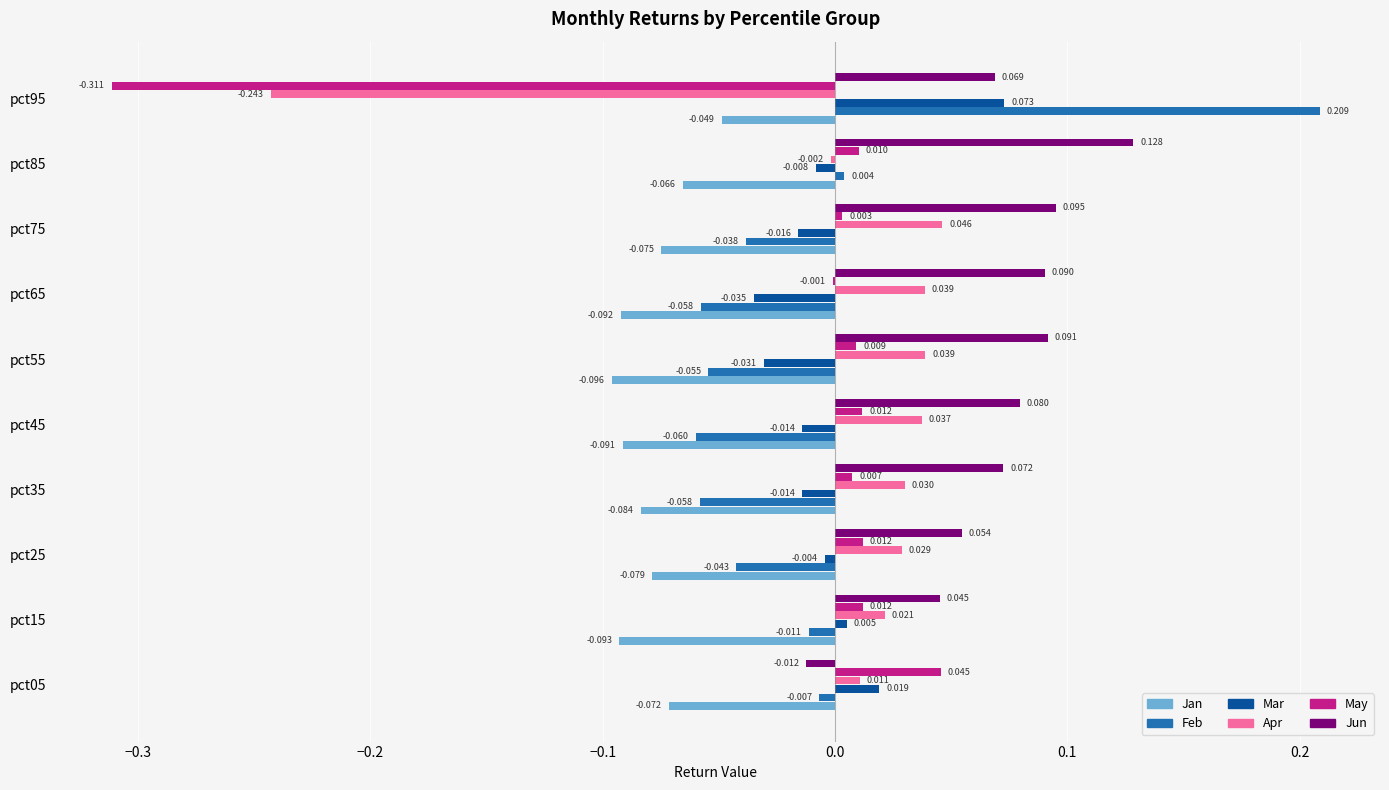

Which series has the largest total across all categories?

Jun